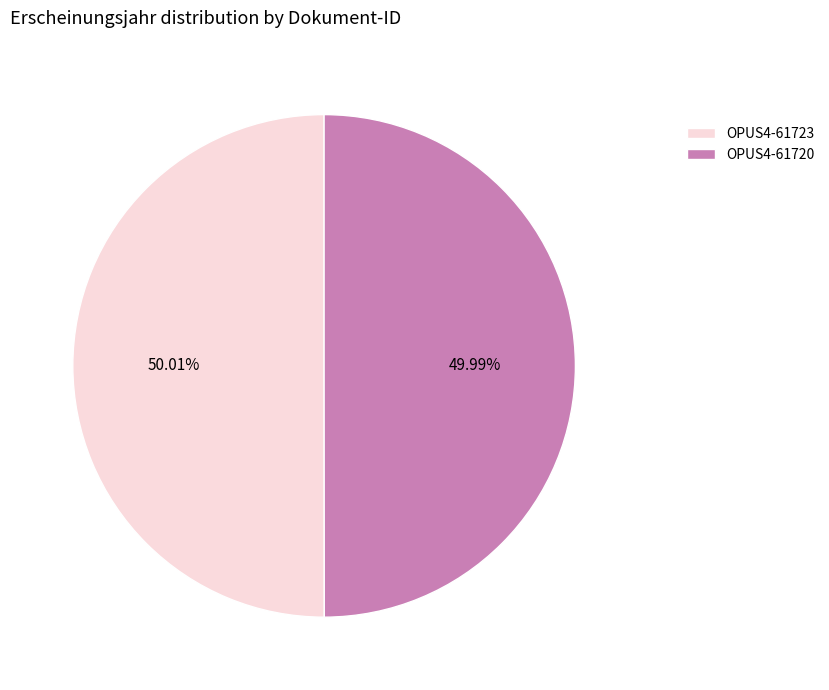

Do OPUS4-61723 and OPUS4-61720 together represent more than half of the pie?

Yes